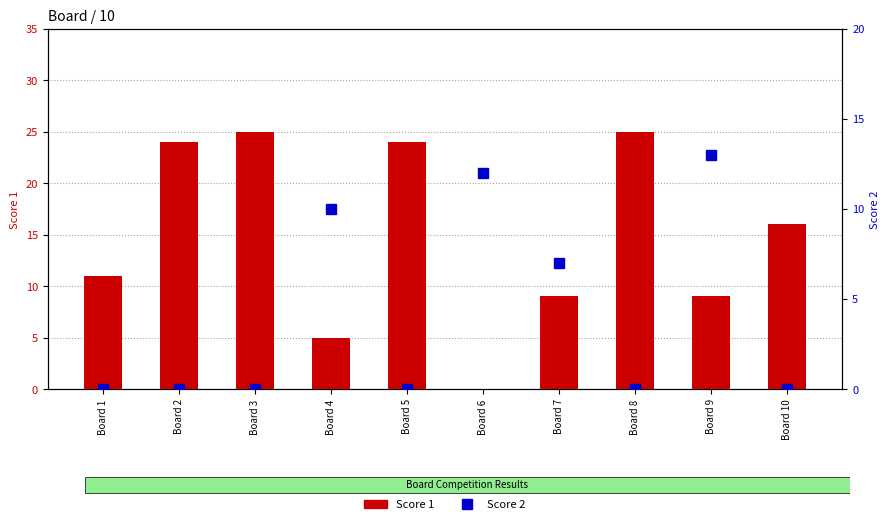

How many positive values does the Score 2 series have?

4